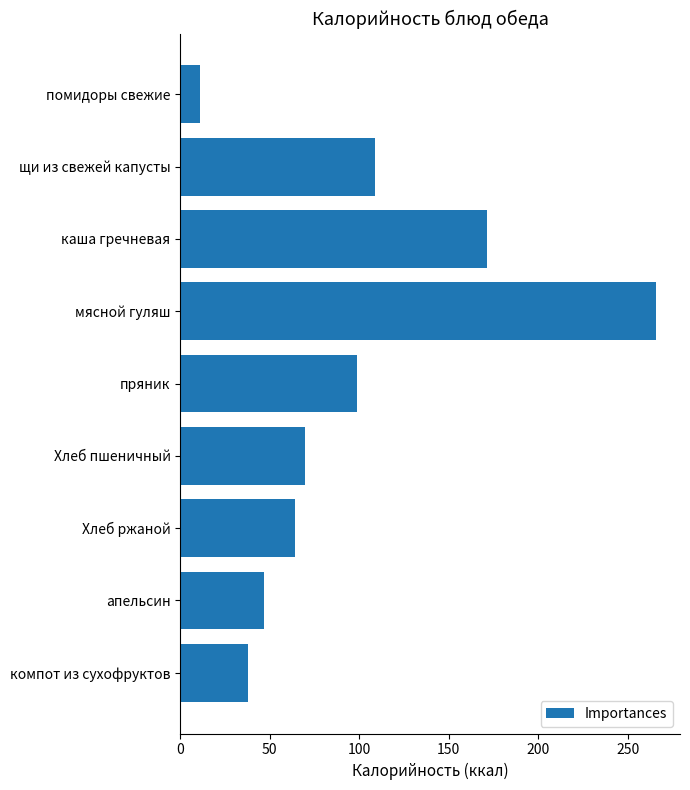

Reading top to bottom, extract all data points from this chart.

10.8	109.0	171.6	266.0	99.0	70.0	64.0	47.0	37.6